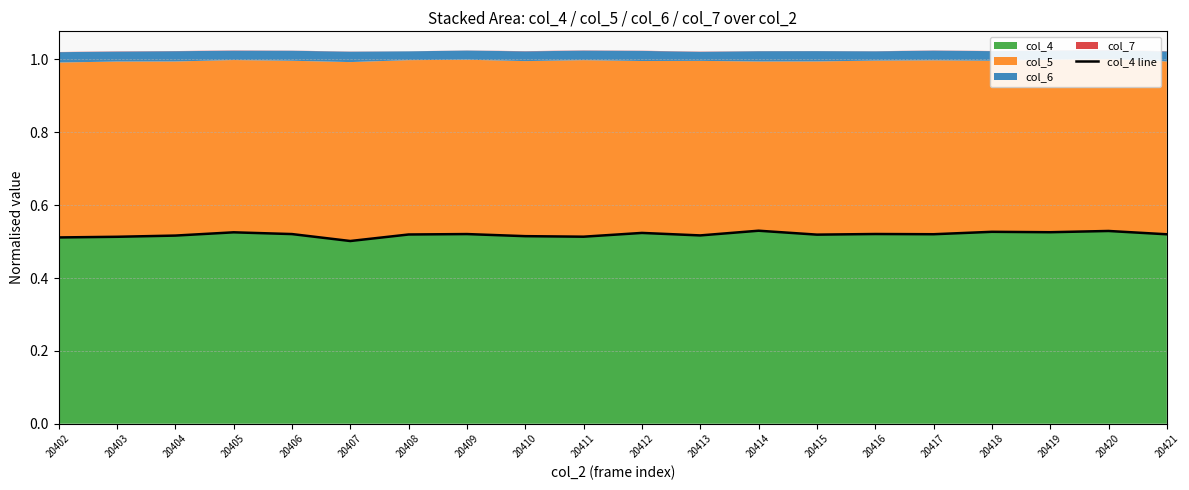

What is the smallest value displayed?

0.5